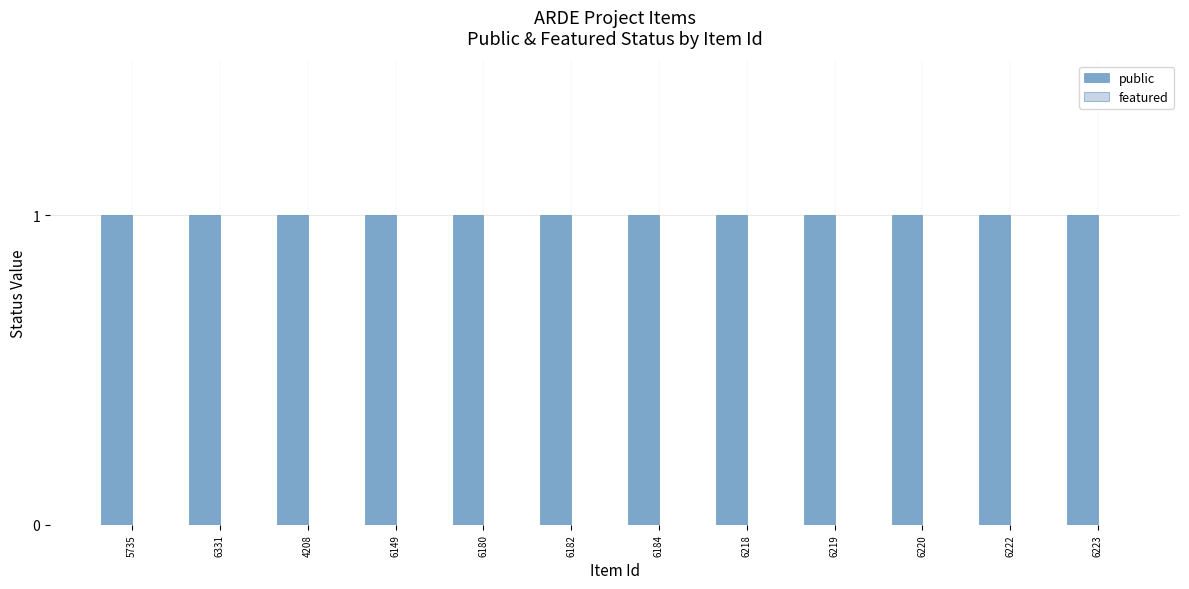

Reading left to right, what are all the values shown in this chart?

public: 1	1	1	1	1	1	1	1	1	1	1	1
featured: 0	0	0	0	0	0	0	0	0	0	0	0